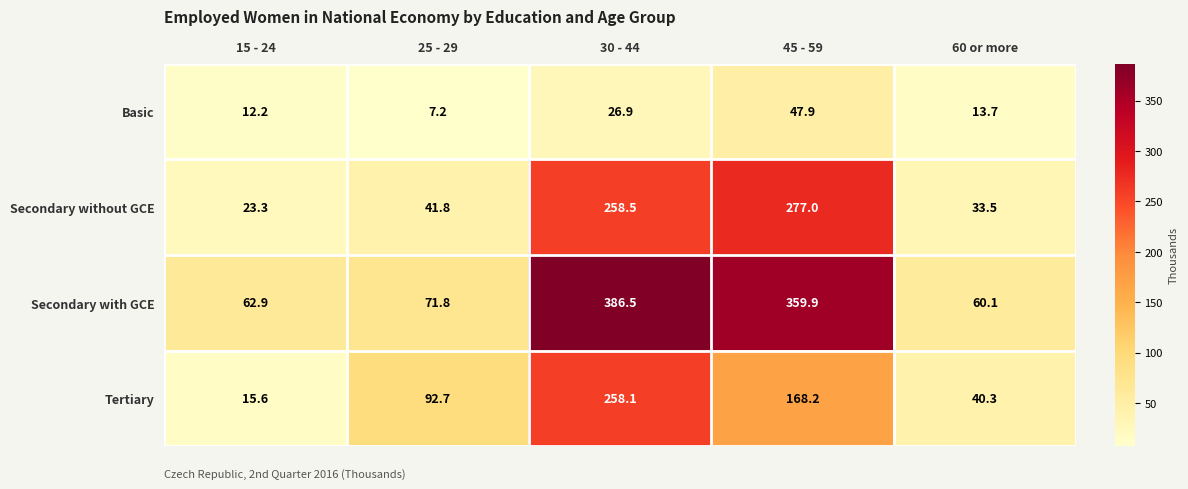

What is the sum of all Secondary without GCE values?

634.1